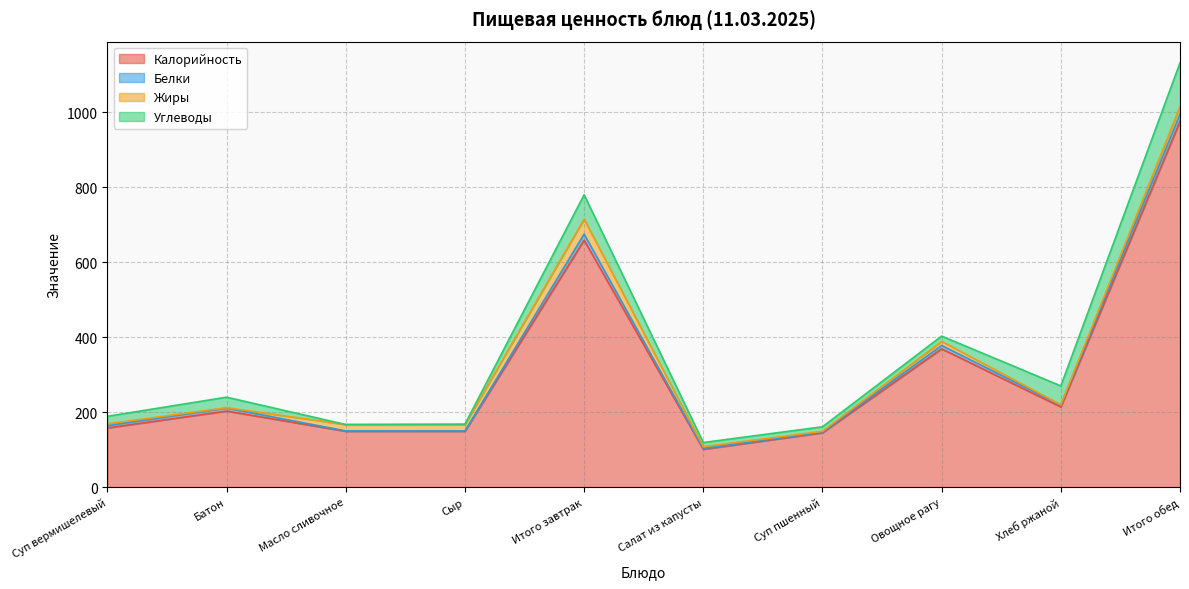

At which label does Белки reach its minimum?

Масло сливочное